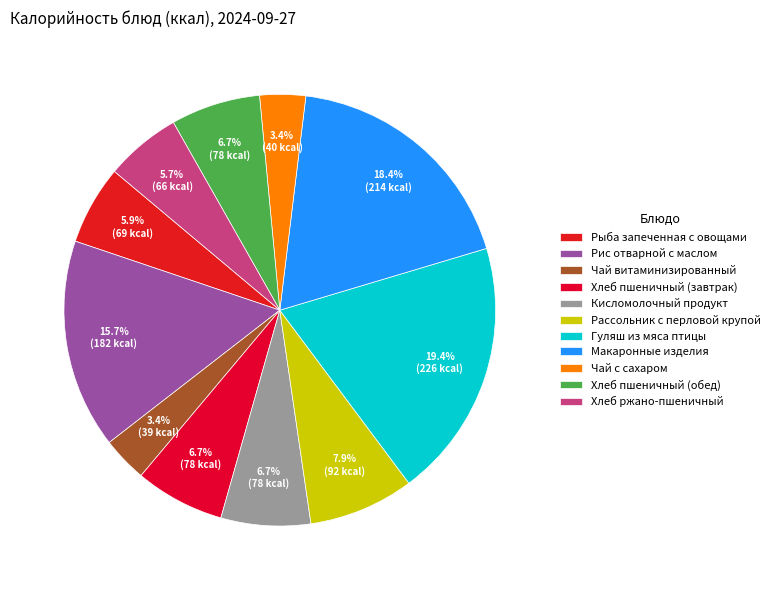

To the nearest percent, what is the difference between the largest and smallest slice percentages?

16%